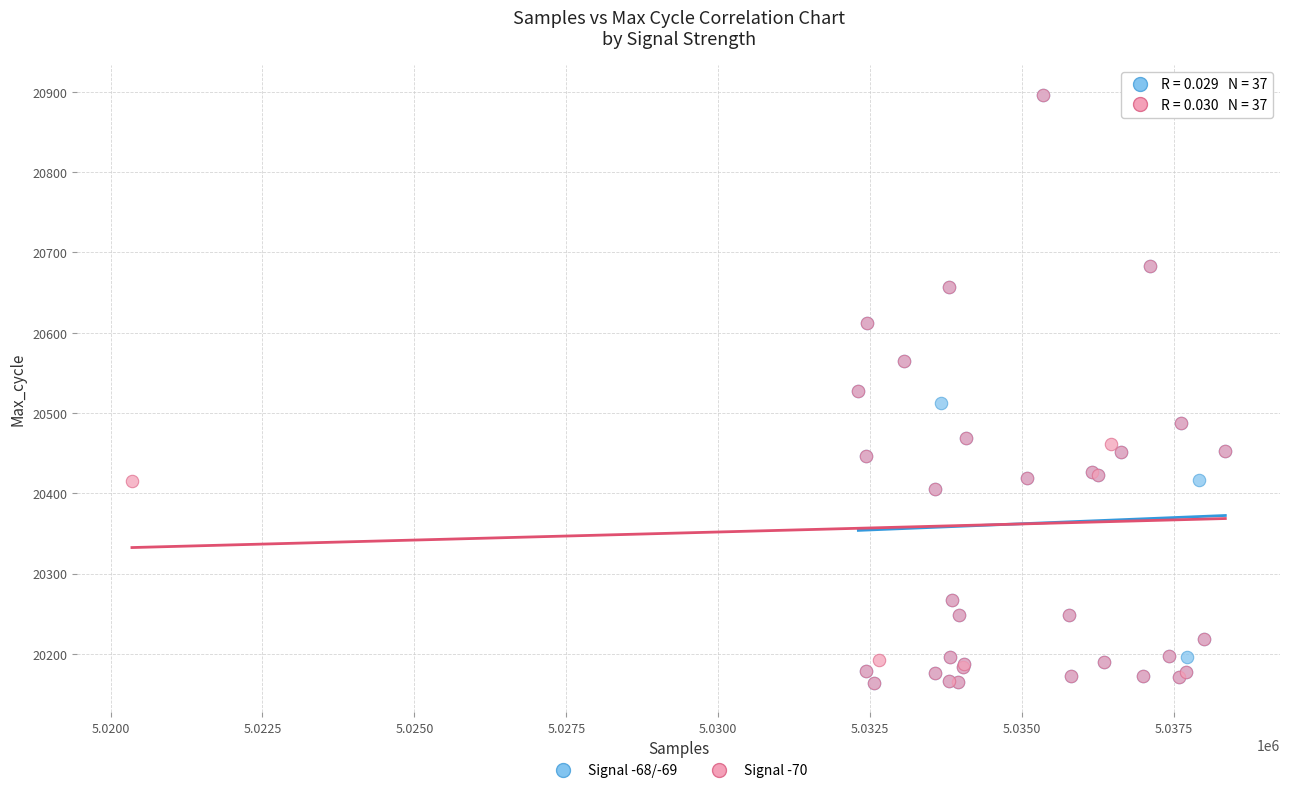

What are all the series names shown in the legend?

Signal -68/-69, Signal -70